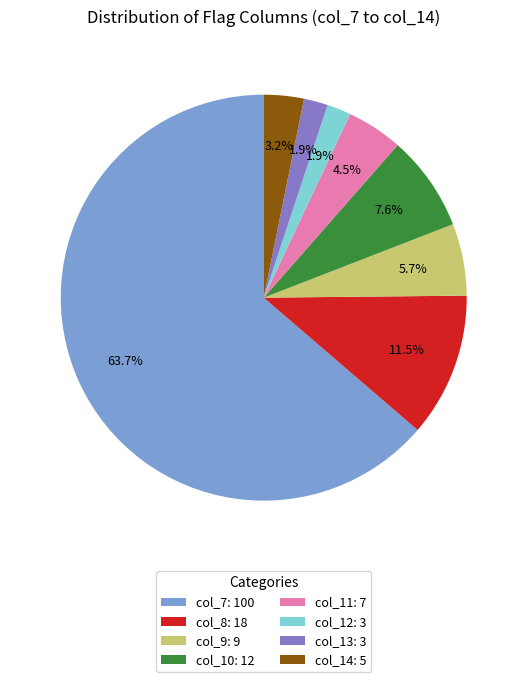

How many slices are in this pie chart?

8